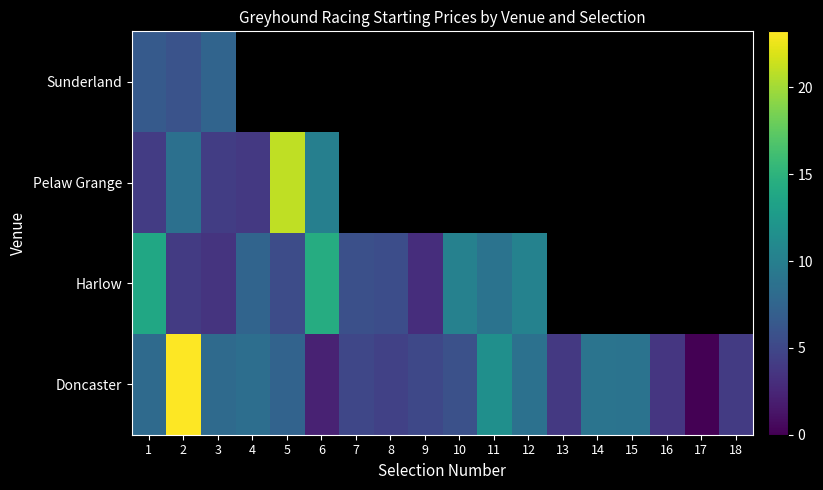

At how many categories does at least one series exceed 11?

5